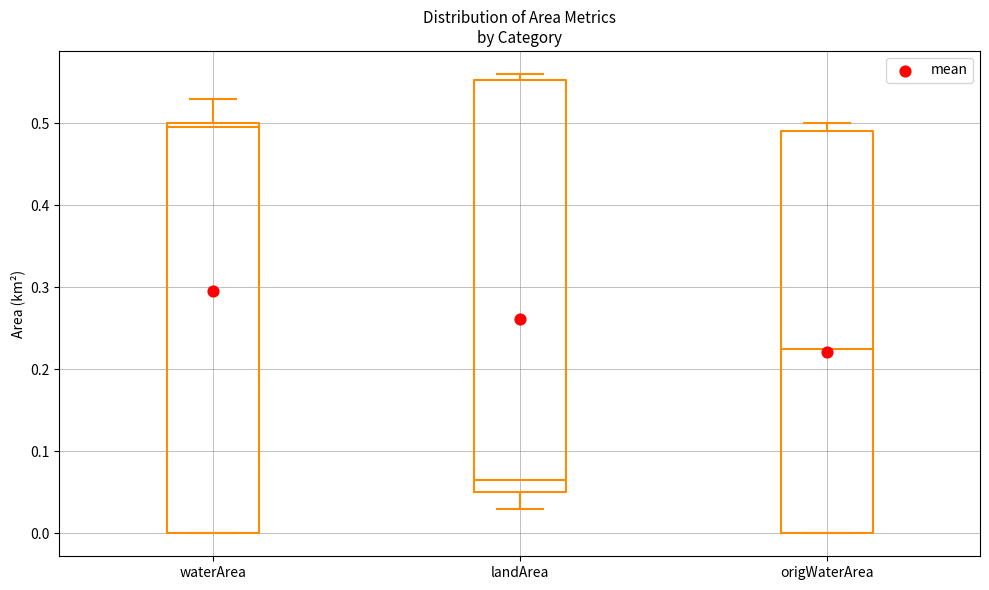

Reading left to right, read every box against the y-axis: the position of its median line, the range the box covers, and the ends of its whiskers. The values are not printed on the chart, so give them approximately, as read against the axis.

waterArea: median 0.50 (just below the box's upper edge), box 0.00 to 0.50, whiskers 0.00 to 0.53
landArea: median 0.07, box 0.05 to 0.55, whiskers 0.03 to 0.56
origWaterArea: median 0.23, box 0.00 to 0.49, whiskers 0.00 to 0.50